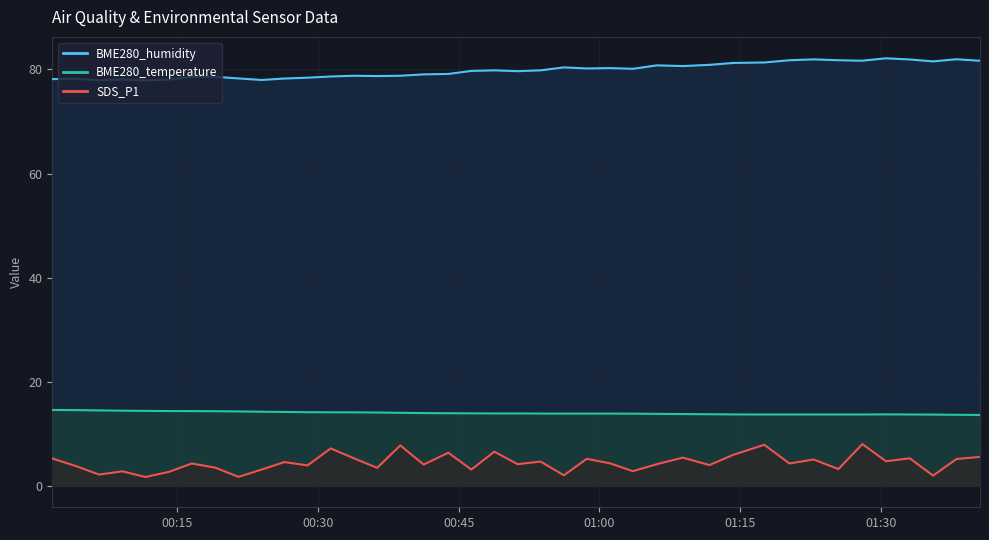

Which series has the widest spread of values?

SDS_P1